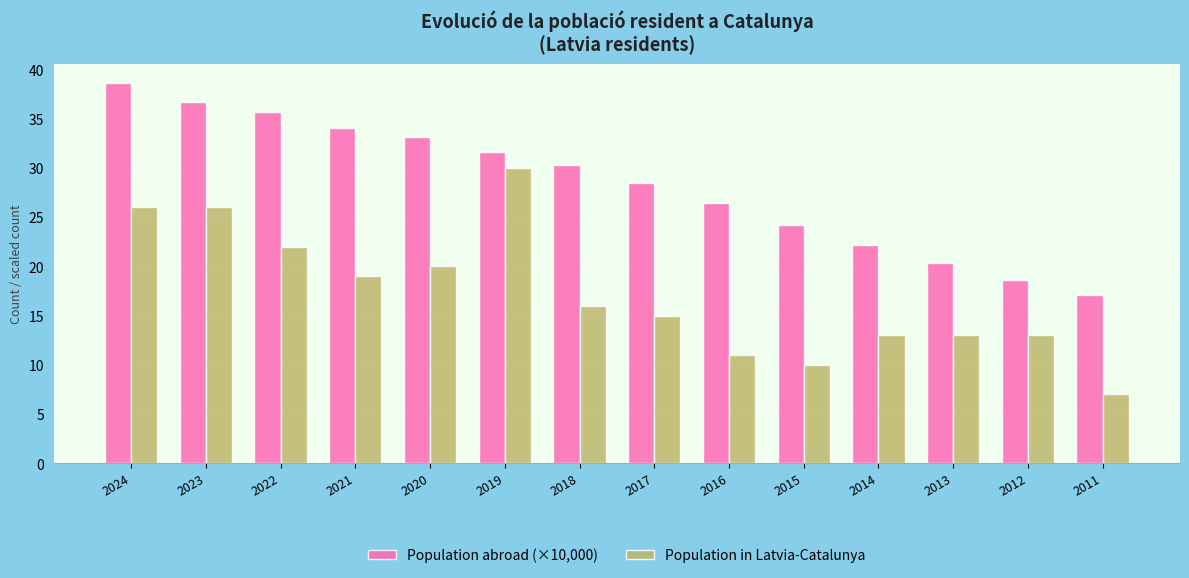

At which label is Population abroad (×10,000) closest to 27?

2016